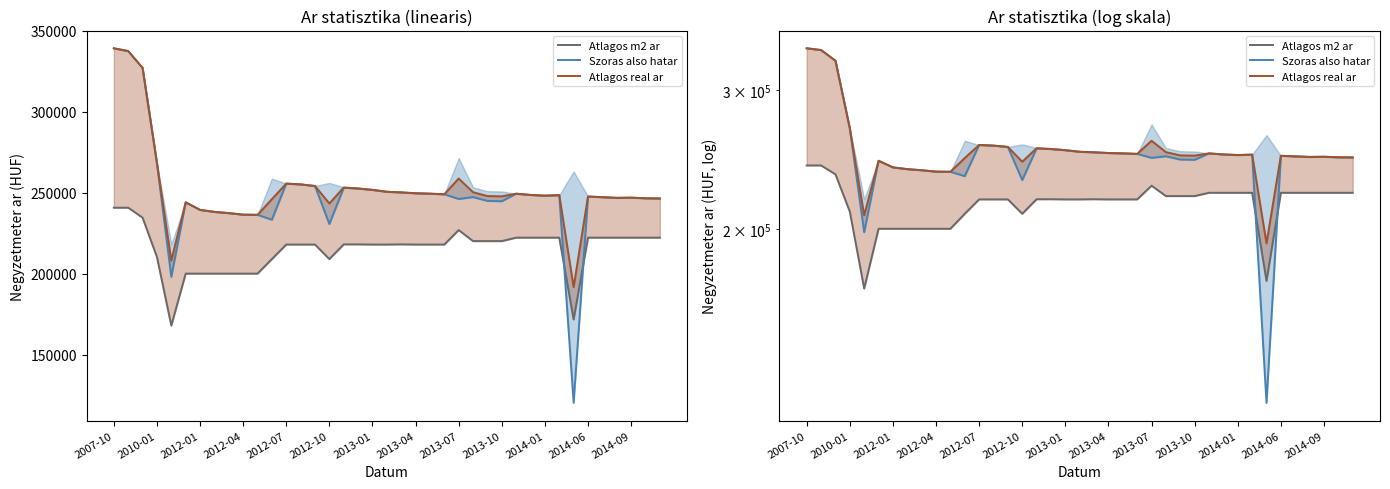

Which series changed the most between 2012-04 and 29?

Szoras also hatar